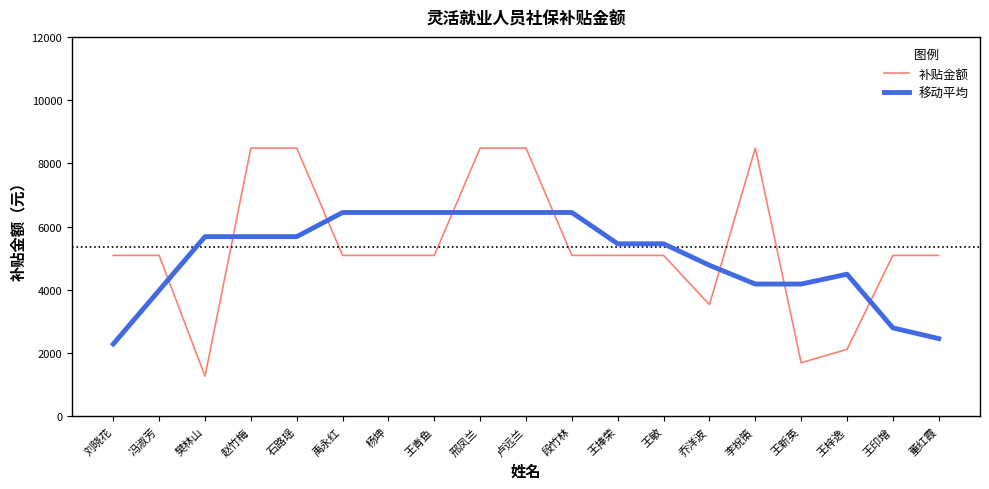

How many intersections are there between 补贴金额 and 移动平均?

8